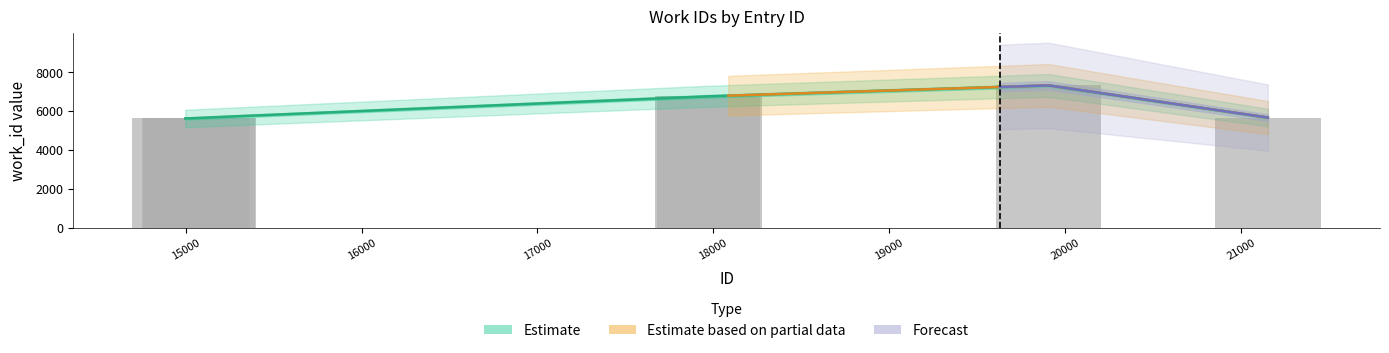

What is the smallest value displayed?

5612